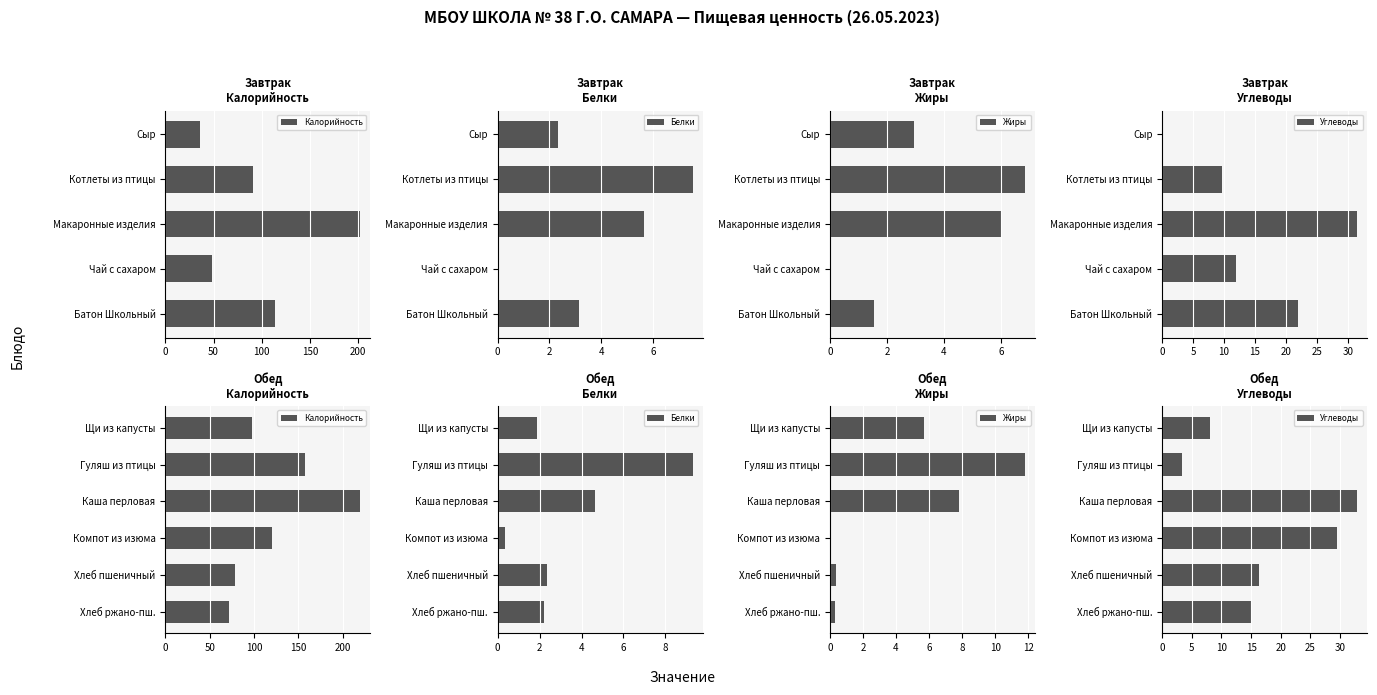

Which has a higher value, Гуляш из птицы or Каша перловая?

Каша перловая